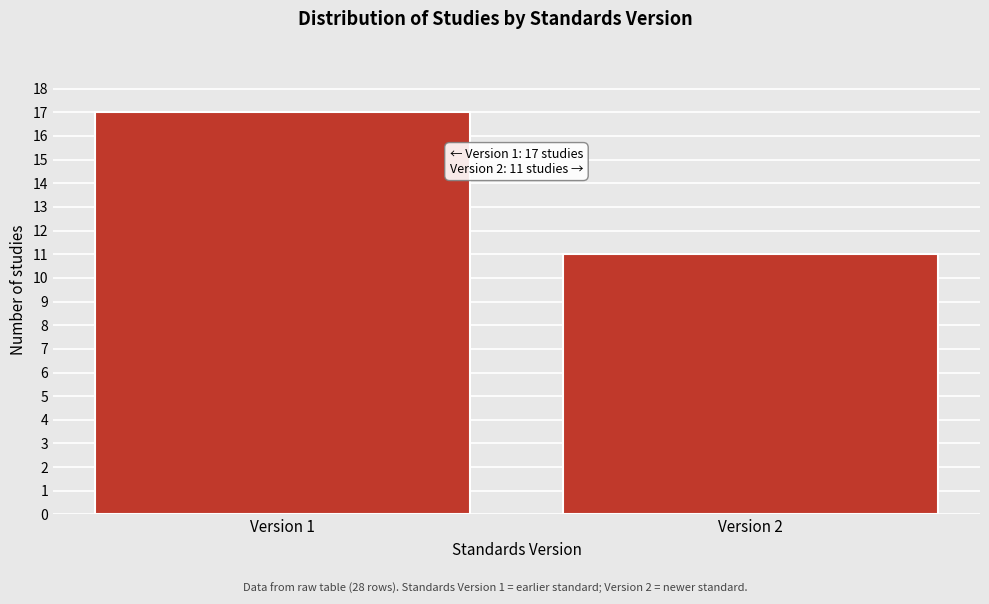

Reading left to right, list all the values displayed in this chart.

Version 1=17	Version 2=11